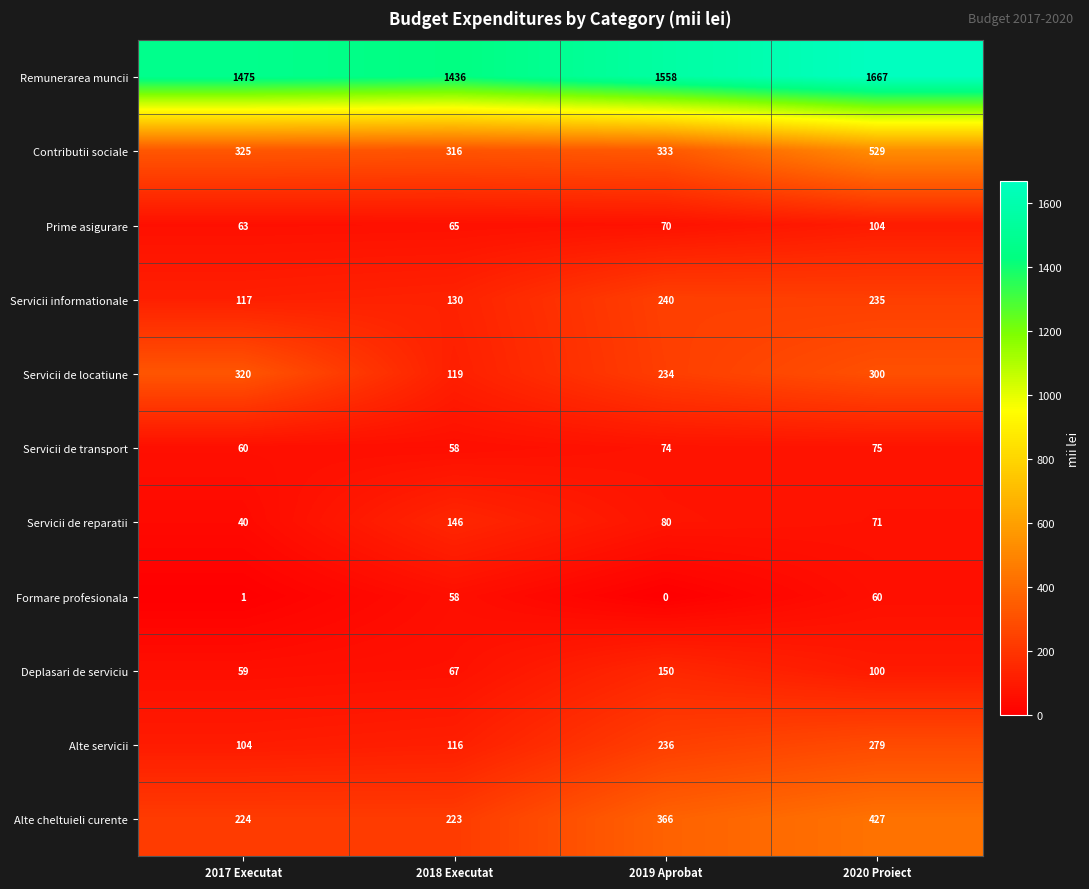

The value of Servicii de transport at 2017 Executat is 60. True or false?

True